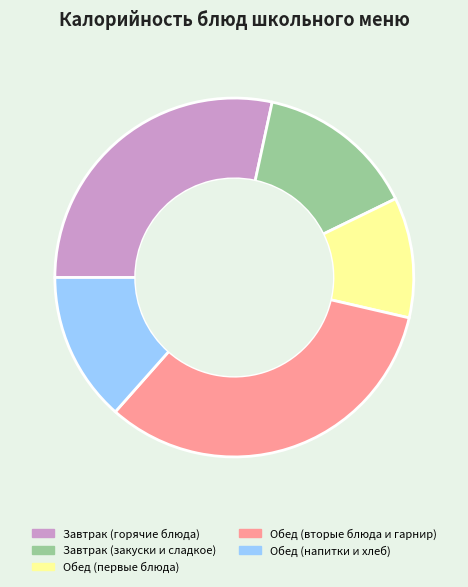

True or false: Обед (вторые блюда и гарнир) accounts for 33% of the total.

True